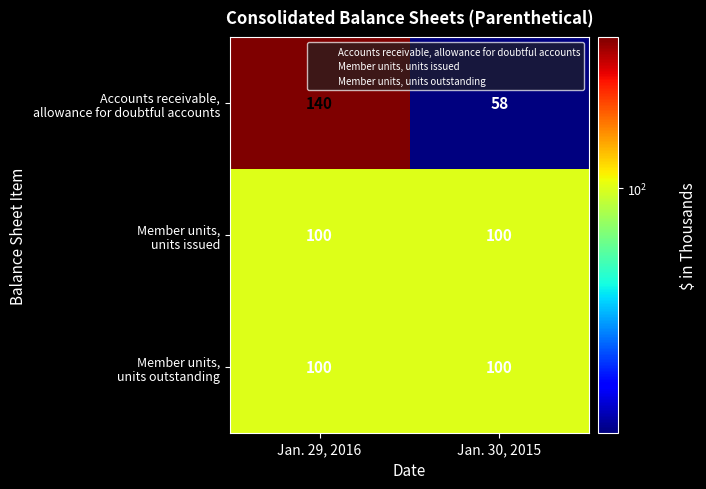

What is the spread (max minus min) of values at Jan. 30, 2015?

42